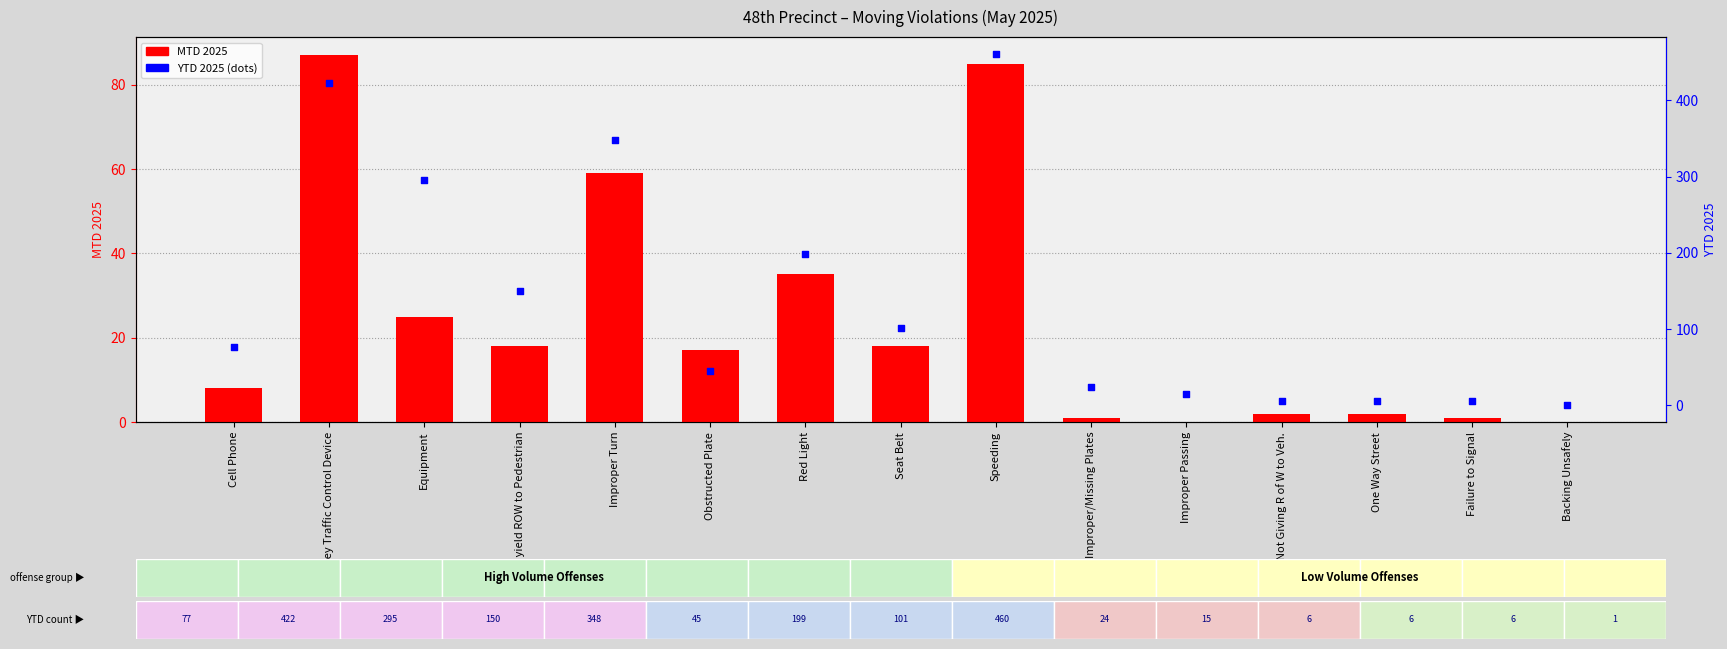

What are all the series names shown in the legend?

MTD 2025, YTD 2025